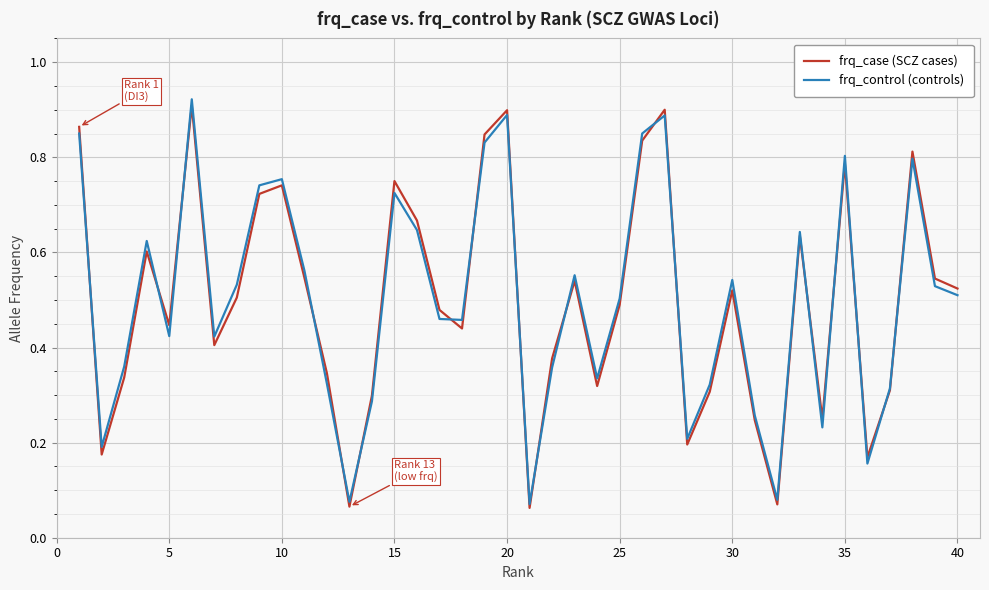

What is the sum of all frq_control (controls) values?

20.0